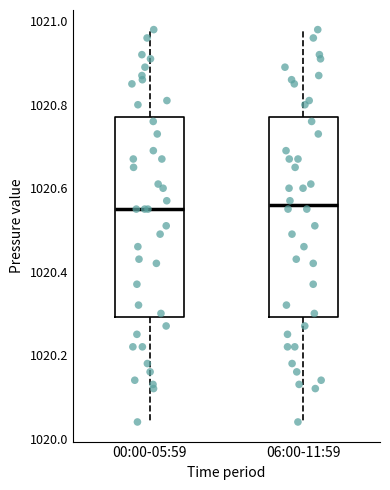

Reading left to right, transcribe this box plot: for each box, give where its median line is, the range the box spans, and where its two whiskers end, as read against the y-axis. The values are not printed on the chart, so give them approximately, as read against the axis.

00:00-05:59: median 1020.56, box 1020.30 to 1020.78, whiskers 1020.04 to 1020.98
06:00-11:59: median 1020.56, box 1020.30 to 1020.78, whiskers 1020.04 to 1020.98